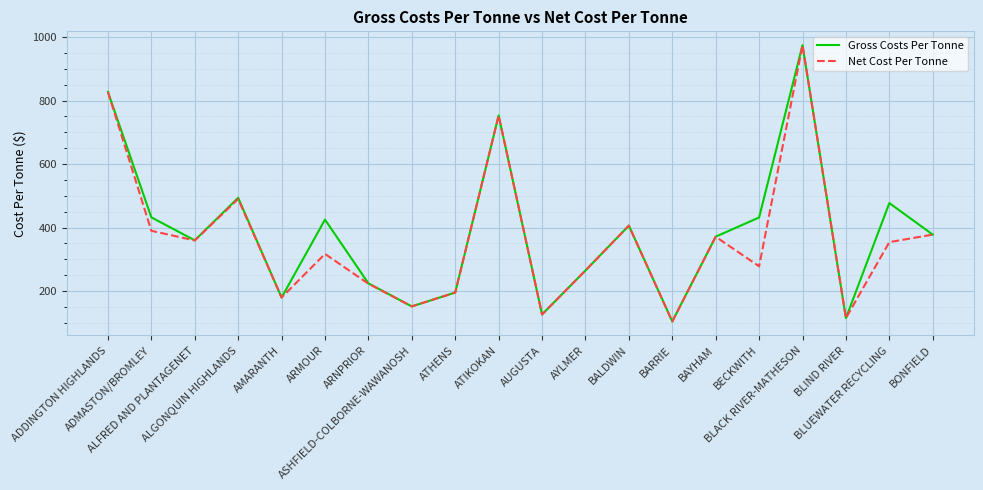

Is it true that Net Cost Per Tonne equals 180.0 at AMARANTH?

True